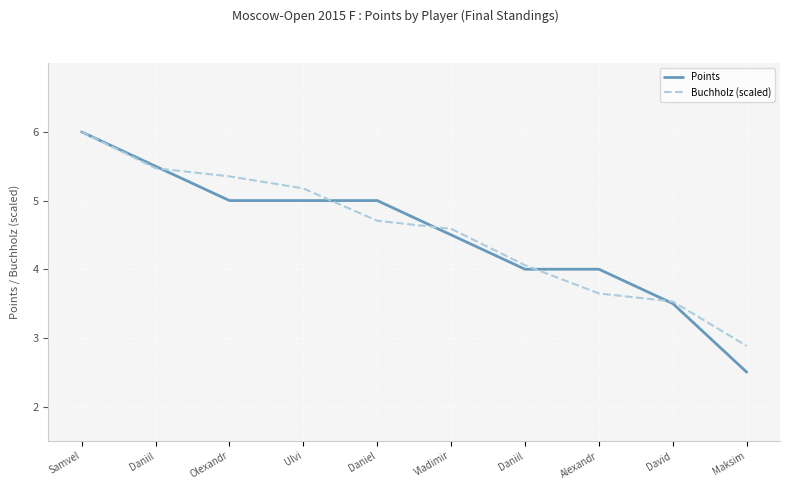

Is this an area chart (filled region under the line)?

No